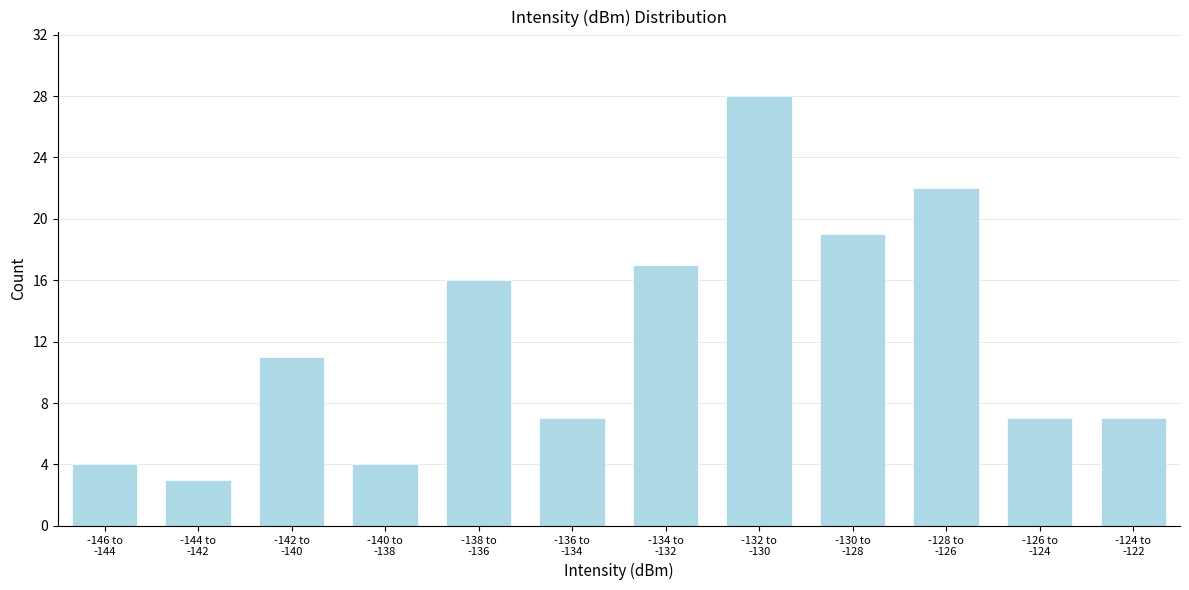

Reading left to right, what are all the values shown in this chart?

4	3	11	4	16	7	17	28	19	22	7	7